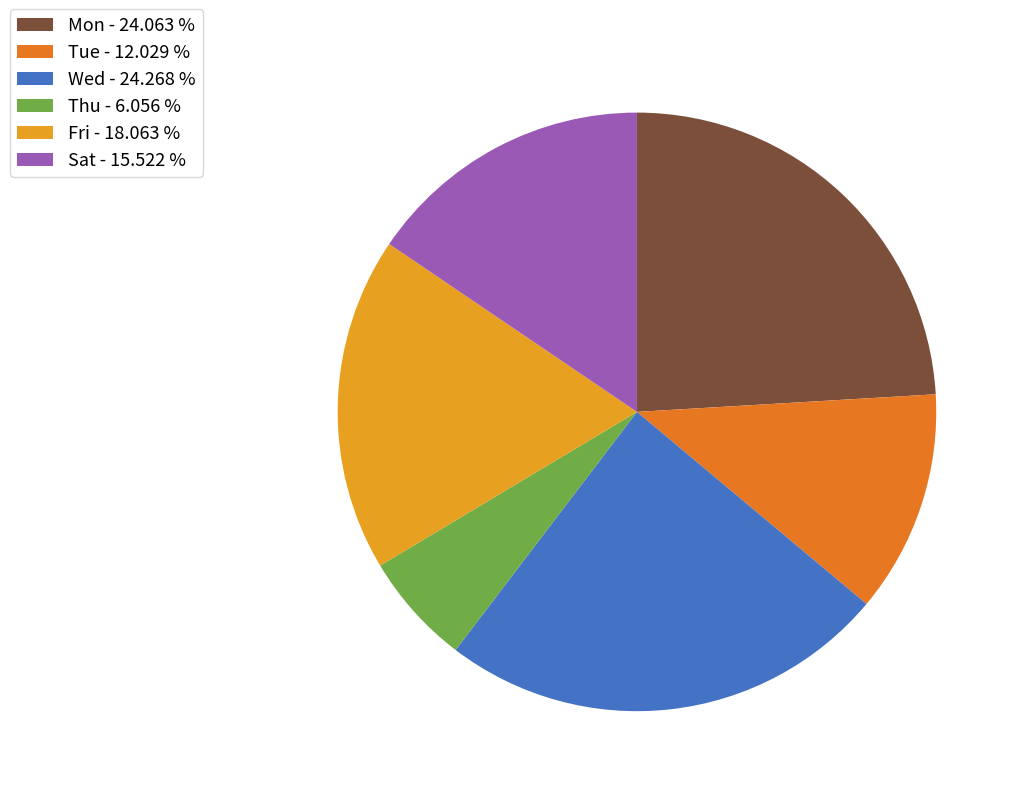

Approximately how many times larger is the value at Tue - 12.029 % compared to Fri - 18.063 %?

0.7